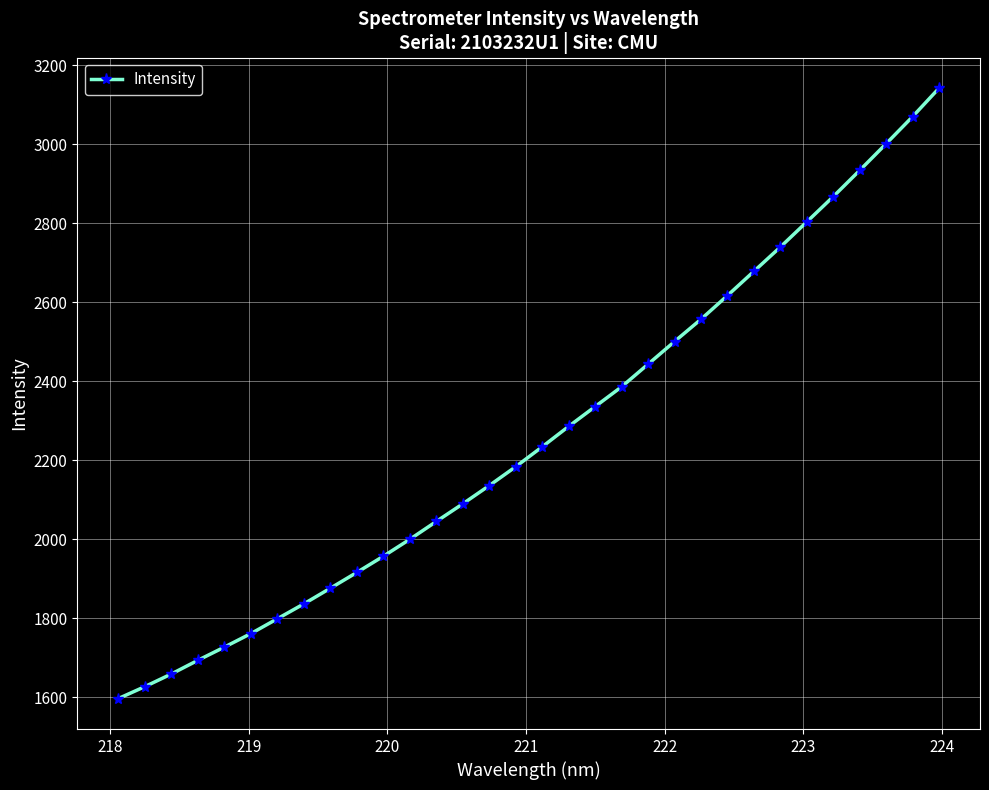

True or false: there are more than 0 points higher than both neighbors.

False